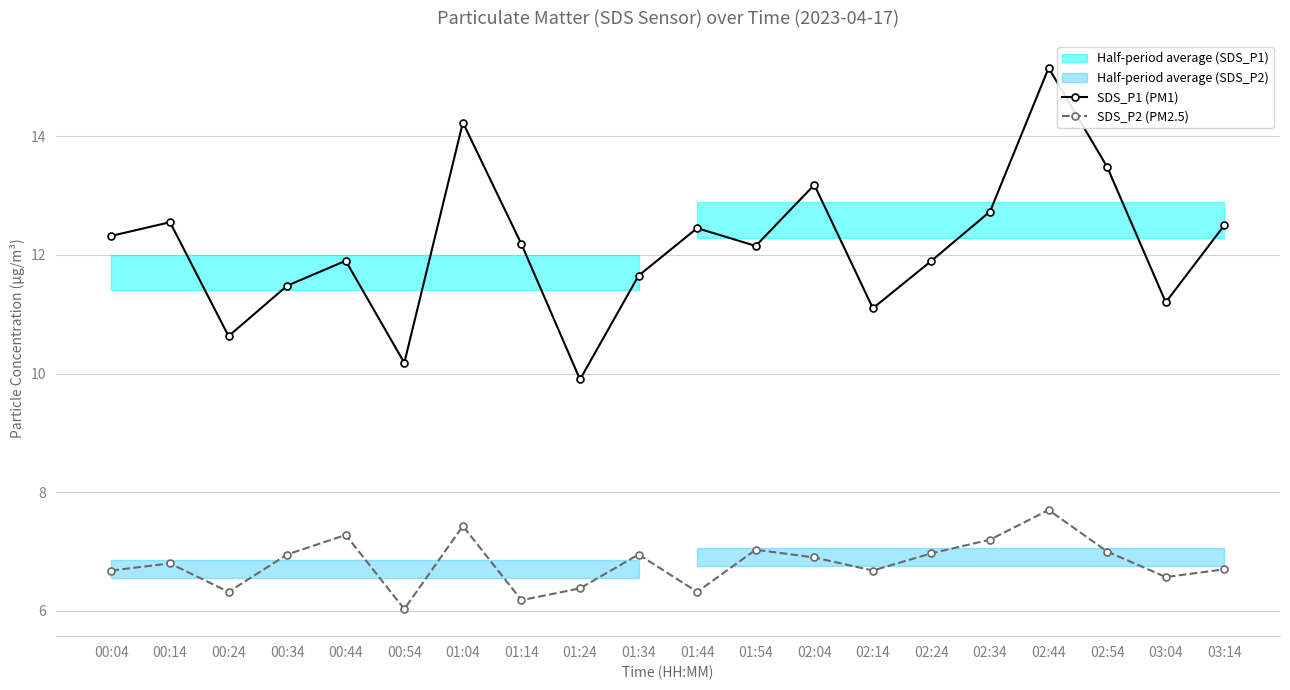

In SDS_P2 (PM2.5), how many points are higher than both neighbors (excluding endpoints)?

6